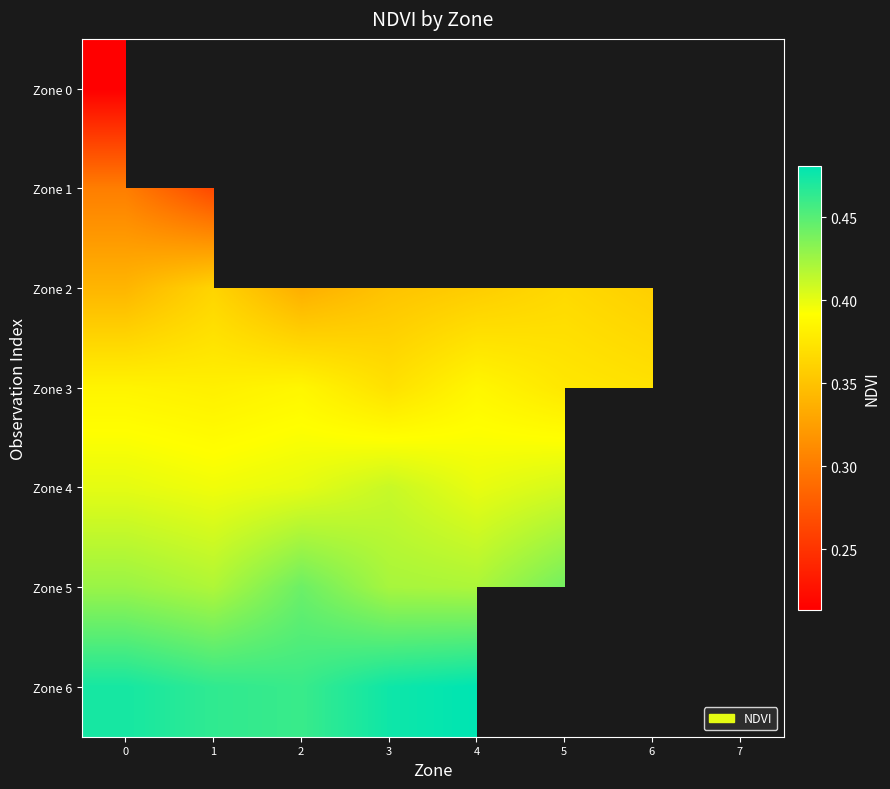

Which has a higher value, 2 or 5?

5